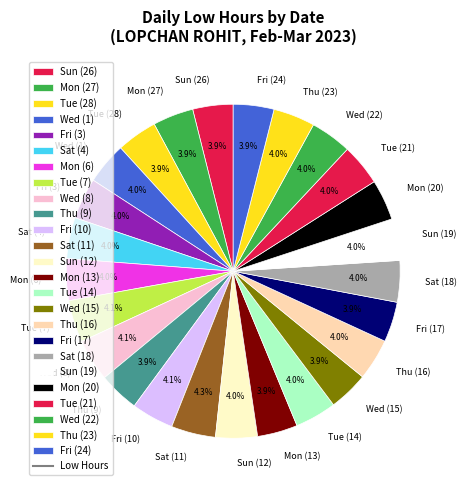

To the nearest percent, what portion does Thu (16) represent?

4%